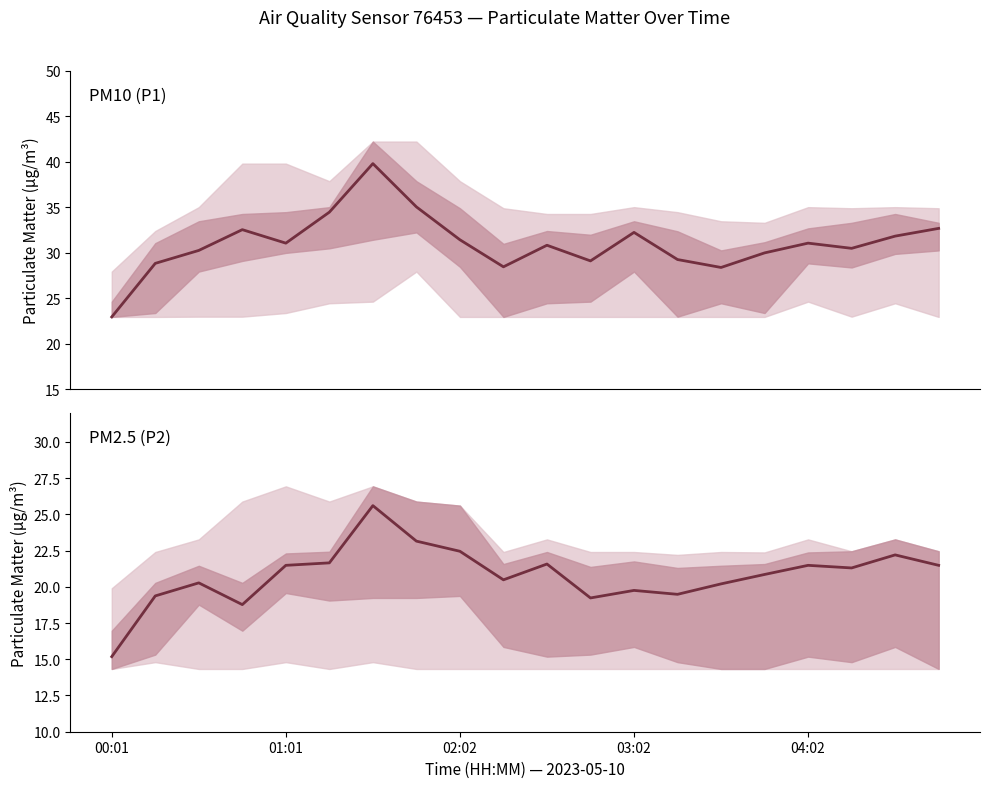

How many lines are shown in the chart?

2